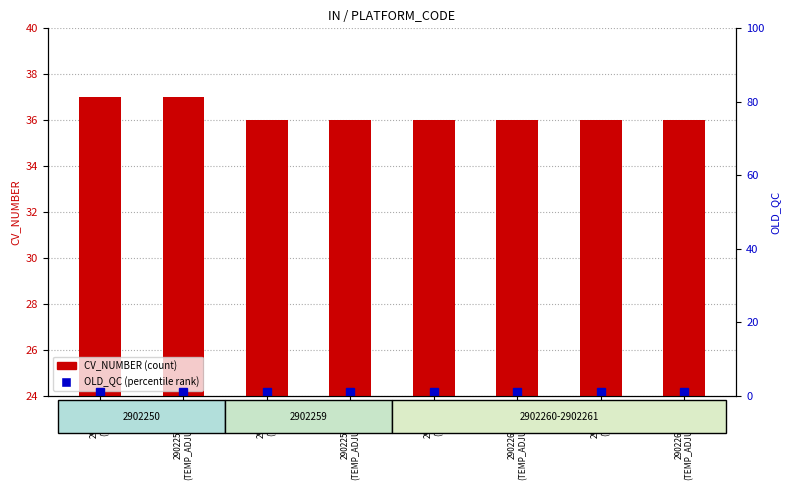

Rank the series by their maximum value, from highest to lowest.

CV_NUMBER (count), OLD_QC (percentile rank)